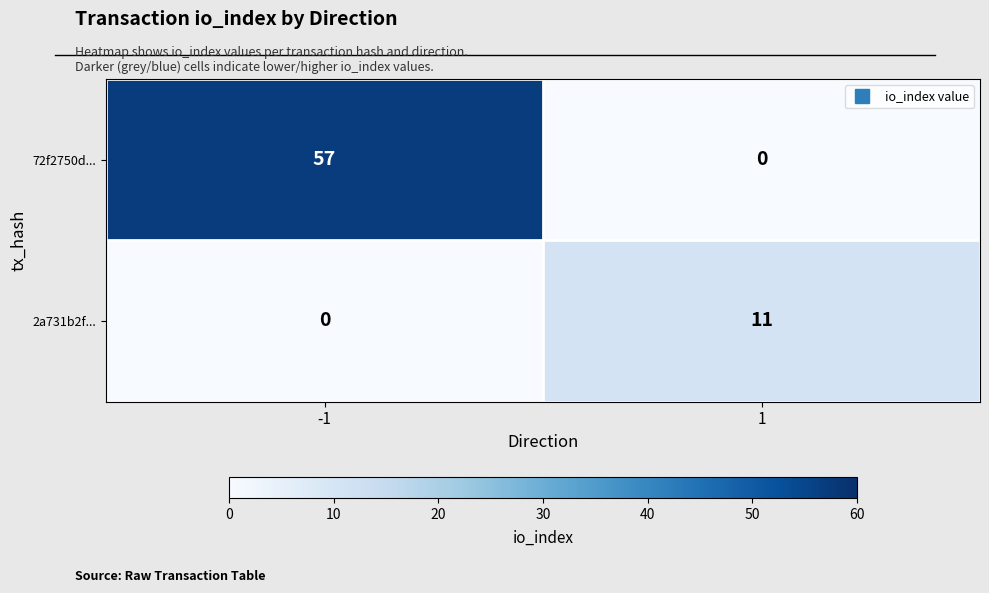

Is the value of 72f2750d... at 1 greater than the value of 2a731b2f... at 1?

No